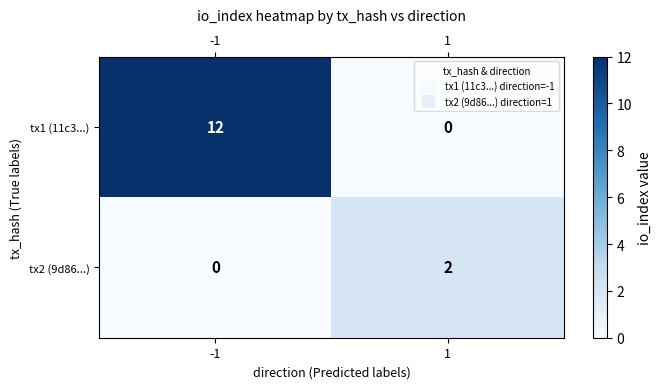

What is the maximum value shown in the chart?

12